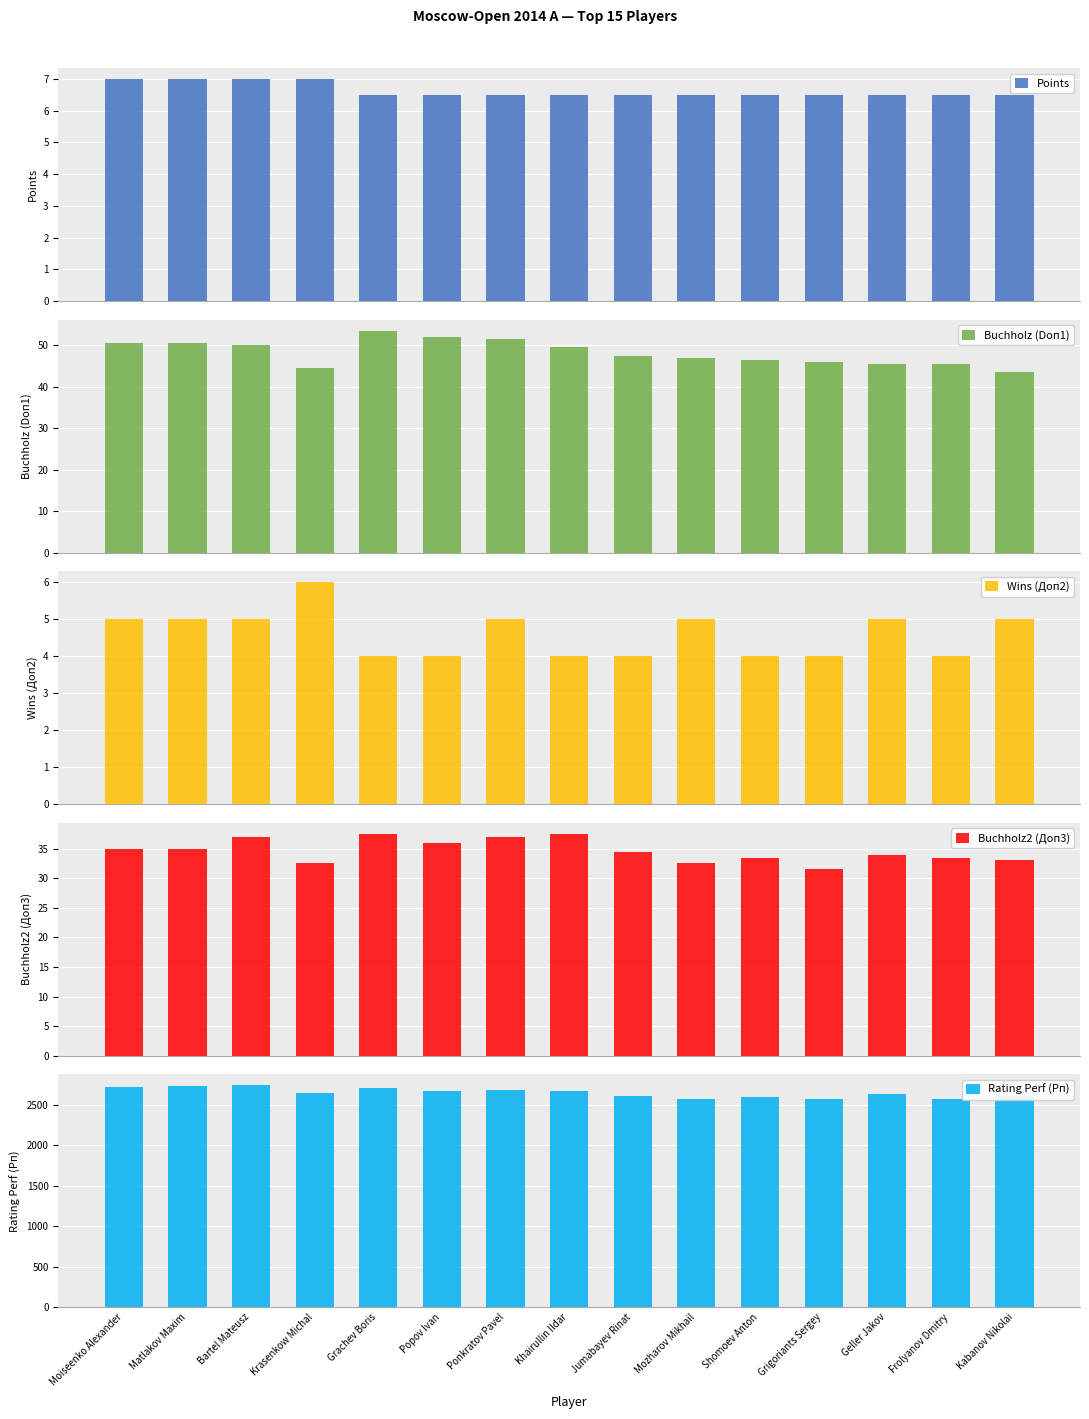

What is the average value of the Points series?

6.6